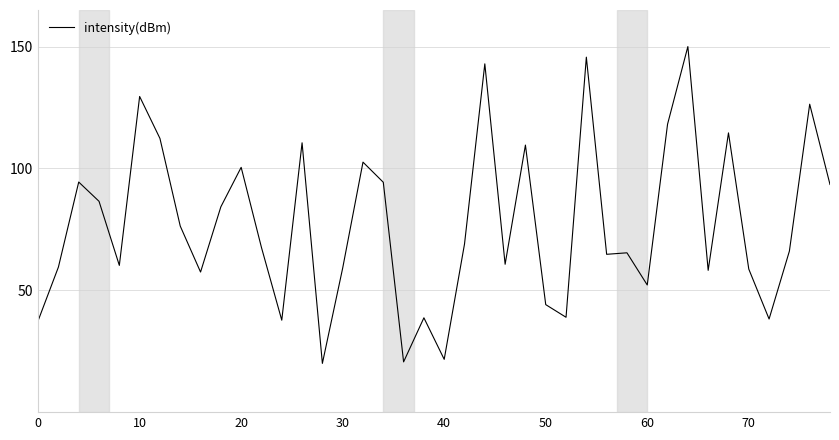

What is the sum of all values?

3088.1